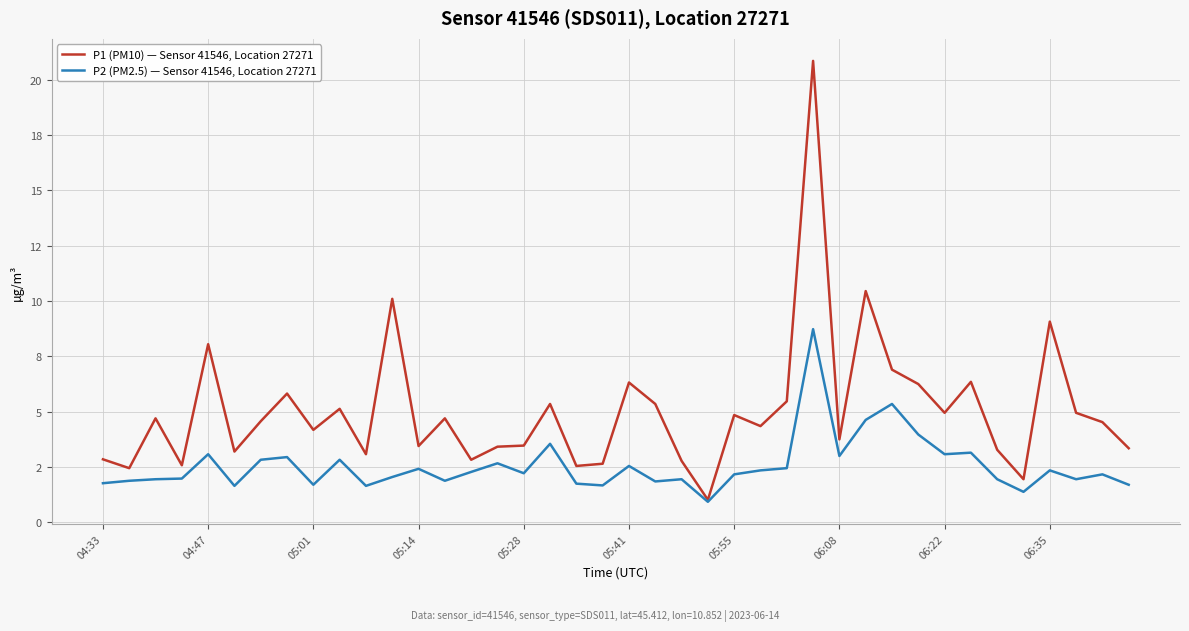

Which series has the largest range (max minus min)?

P1 (PM10) — Sensor 41546, Location 27271